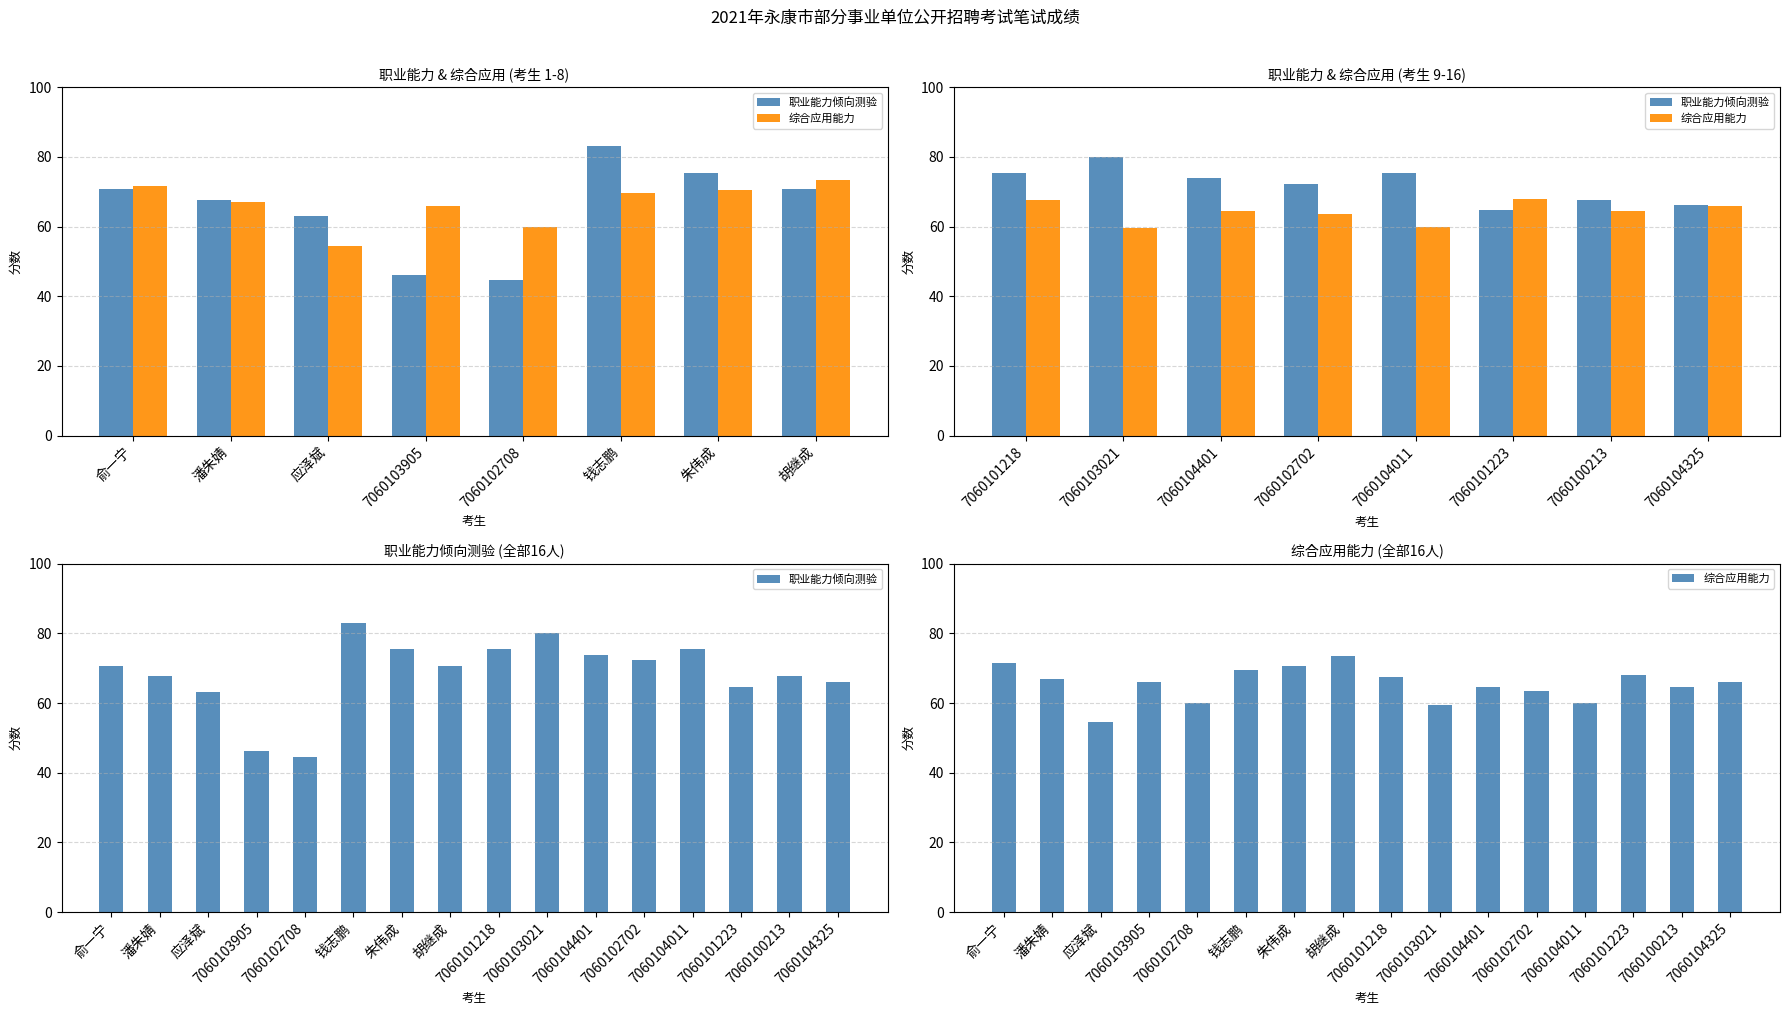

Are the bars horizontal?

No